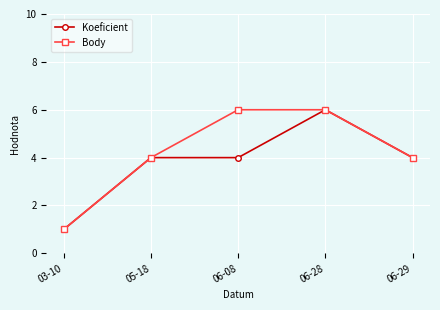

At which category is the sum across all series the highest?

06-28